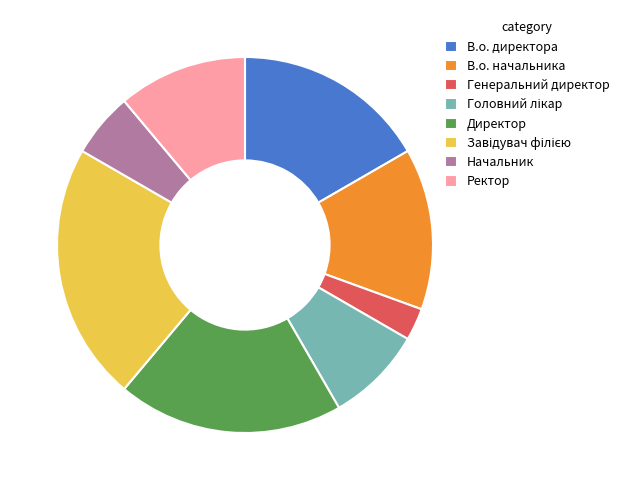

Which category has the smallest portion of the pie?

Генеральний директор